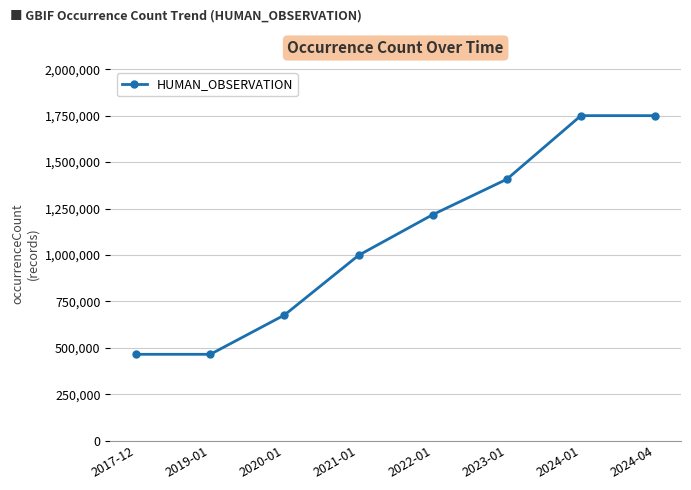

Reading right to left, extract all data points from this chart.

1749890	1749890	1407557	1216746	997969	676533	465084	465084